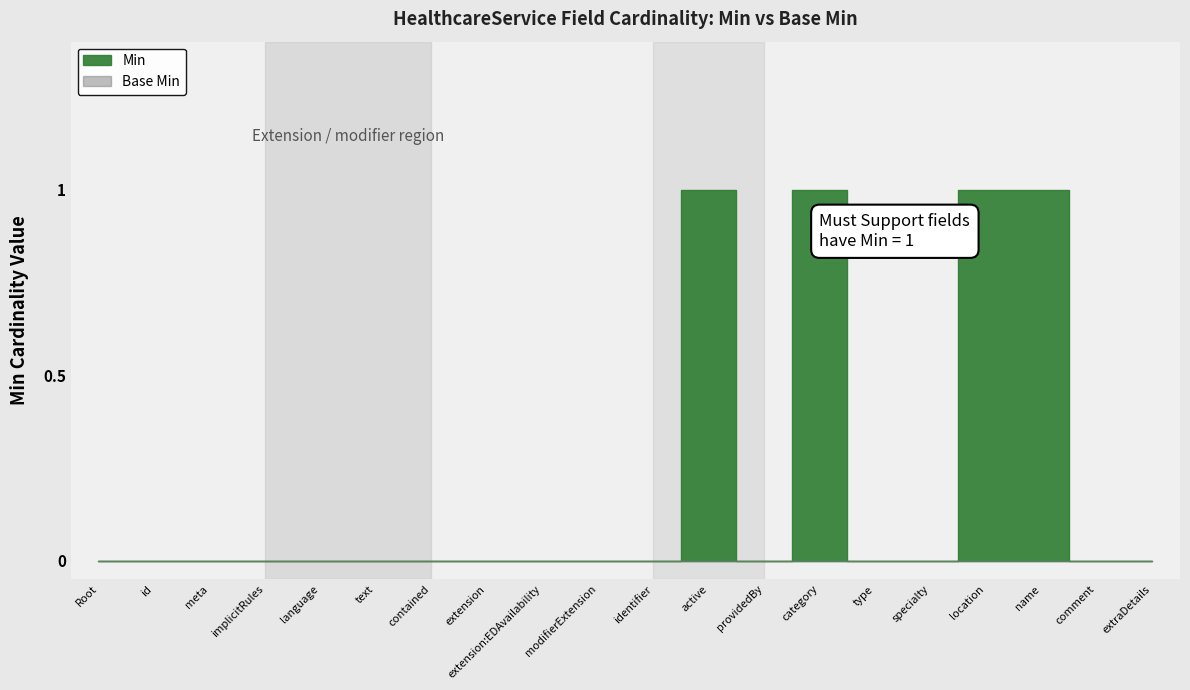

Reading left to right, what are all the values shown in this chart?

Min: HealthcareService=0	HealthcareService.id=0	HealthcareService.meta=0	HealthcareService.implicitRules=0	HealthcareService.language=0	HealthcareService.text=0	HealthcareService.contained=0	HealthcareService.extension=0	HealthcareService.extension:EDAvailability=0	HealthcareService.modifierExtension=0	HealthcareService.identifier=0	HealthcareService.active=1	HealthcareService.providedBy=0	HealthcareService.category=1	HealthcareService.type=0	HealthcareService.specialty=0	HealthcareService.location=1	HealthcareService.name=1	HealthcareService.comment=0	HealthcareService.extraDetails=0
Base Min: HealthcareService=0	HealthcareService.id=0	HealthcareService.meta=0	HealthcareService.implicitRules=0	HealthcareService.language=0	HealthcareService.text=0	HealthcareService.contained=0	HealthcareService.extension=0	HealthcareService.extension:EDAvailability=0	HealthcareService.modifierExtension=0	HealthcareService.identifier=0	HealthcareService.active=0	HealthcareService.providedBy=0	HealthcareService.category=0	HealthcareService.type=0	HealthcareService.specialty=0	HealthcareService.location=0	HealthcareService.name=0	HealthcareService.comment=0	HealthcareService.extraDetails=0